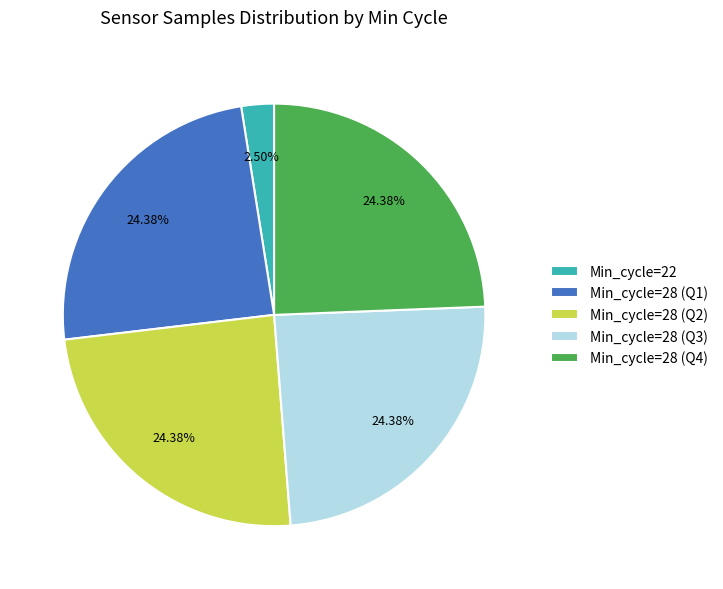

Approximately how many times larger is the value at Min_cycle=28 (Q4) compared to Min_cycle=22?

9.8